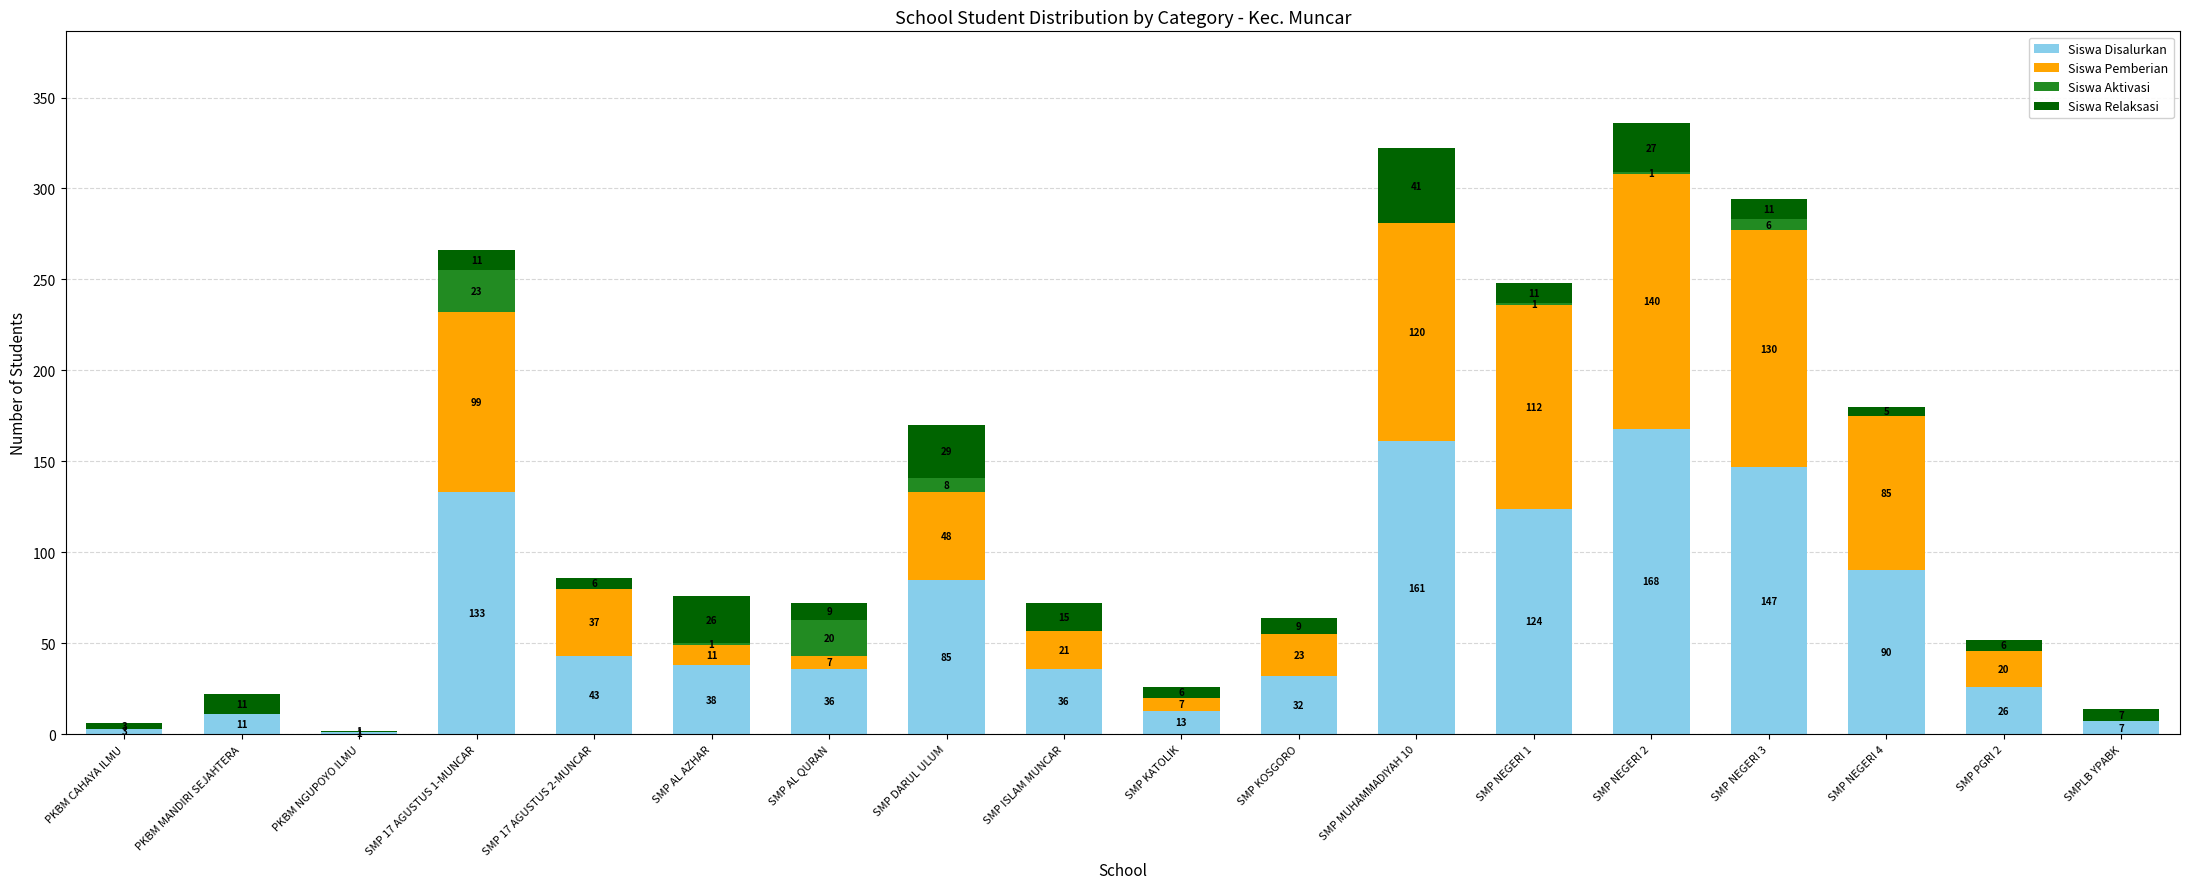

How many categories are shown in the chart?

18